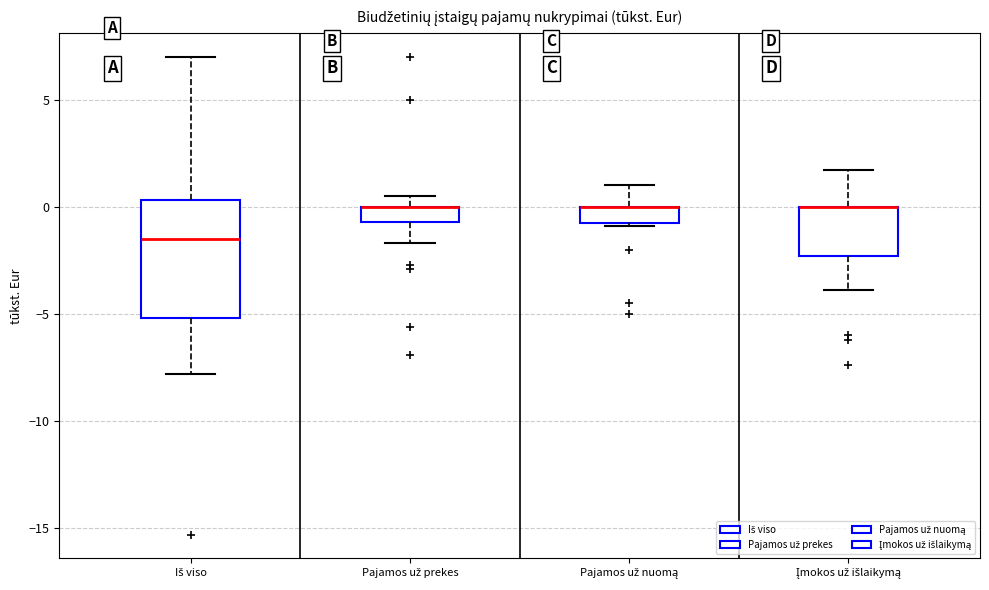

Which box is the tallest, from its lower edge to its upper edge?

Iš viso